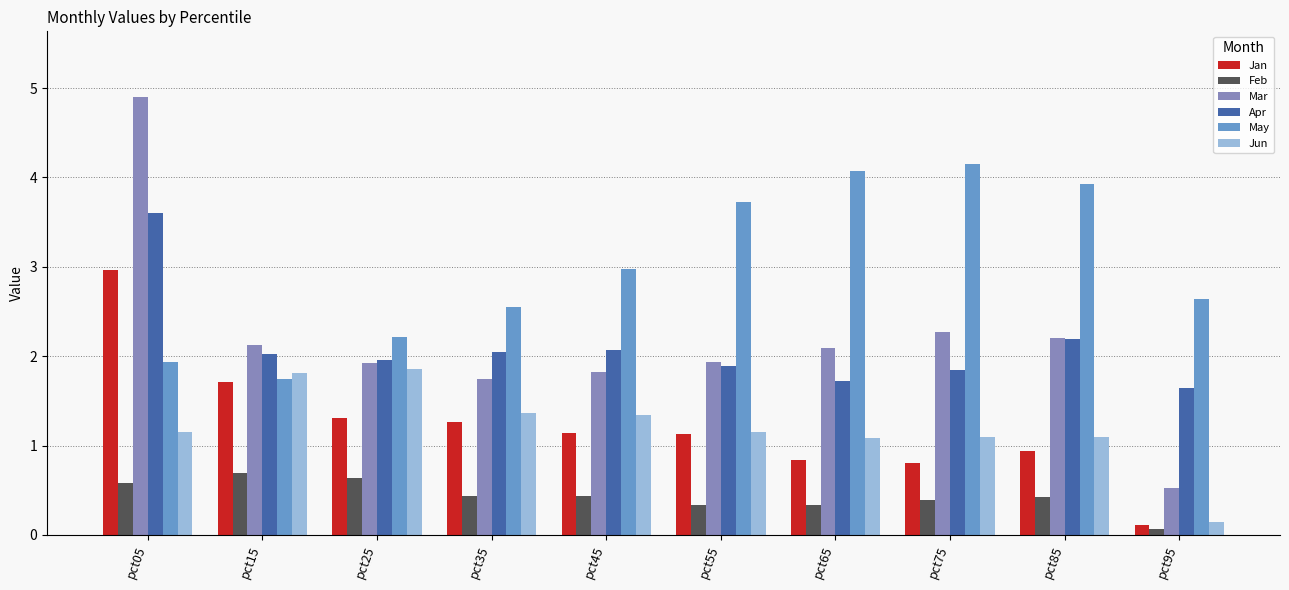

Which category has the lowest value across all series?

pct95